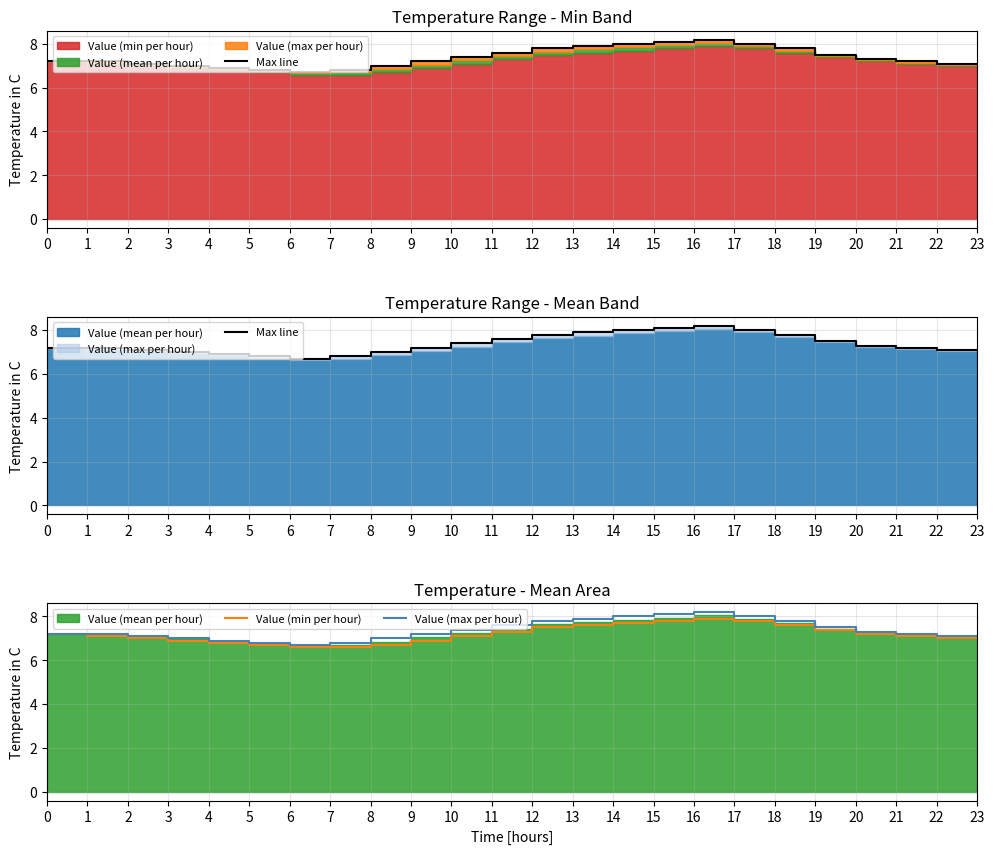

Where is the first local minimum for Max line?

6